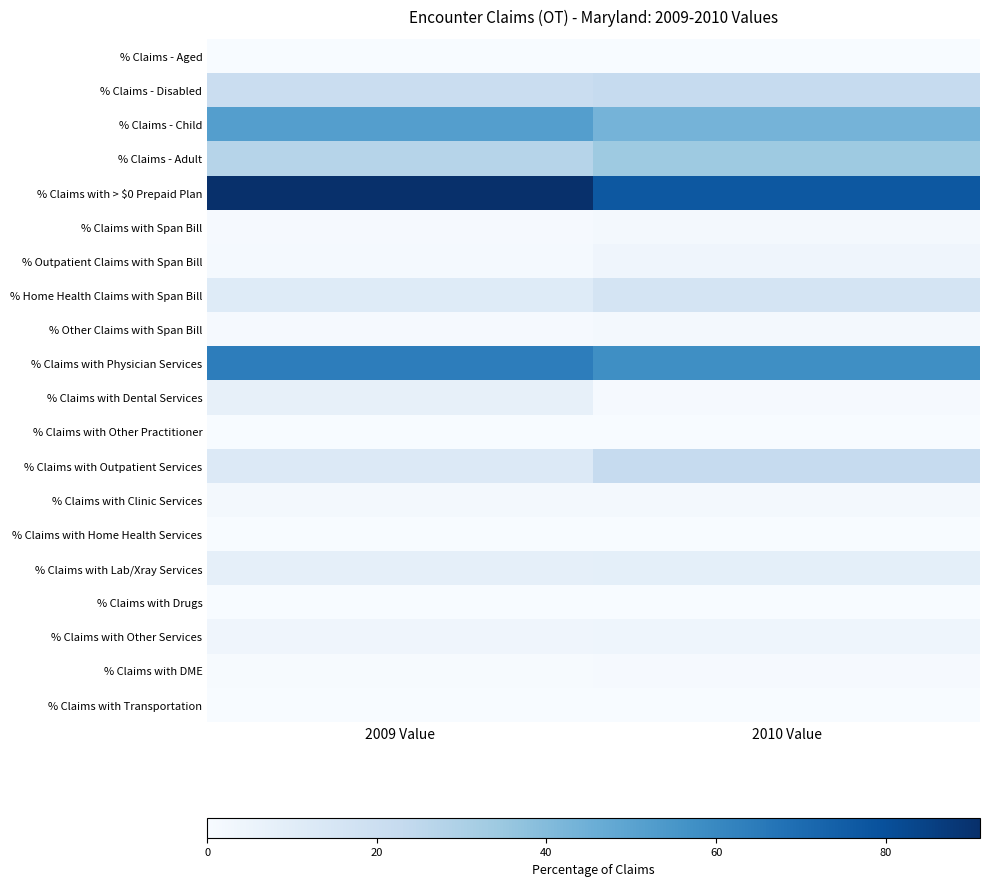

At which category is the sum across all series the highest?

2009 Value